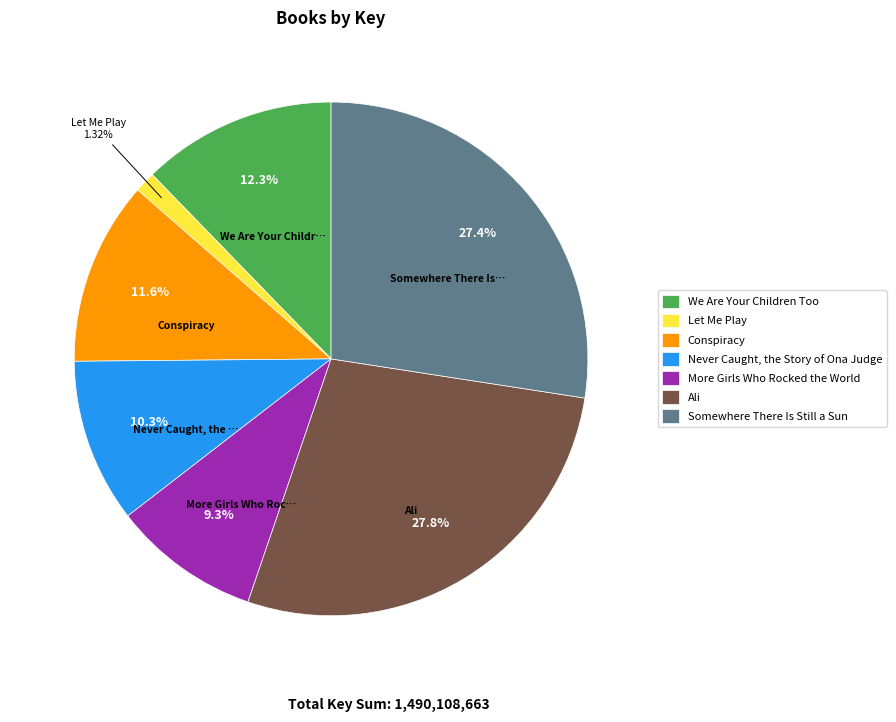

Does any single category account for the majority?

No